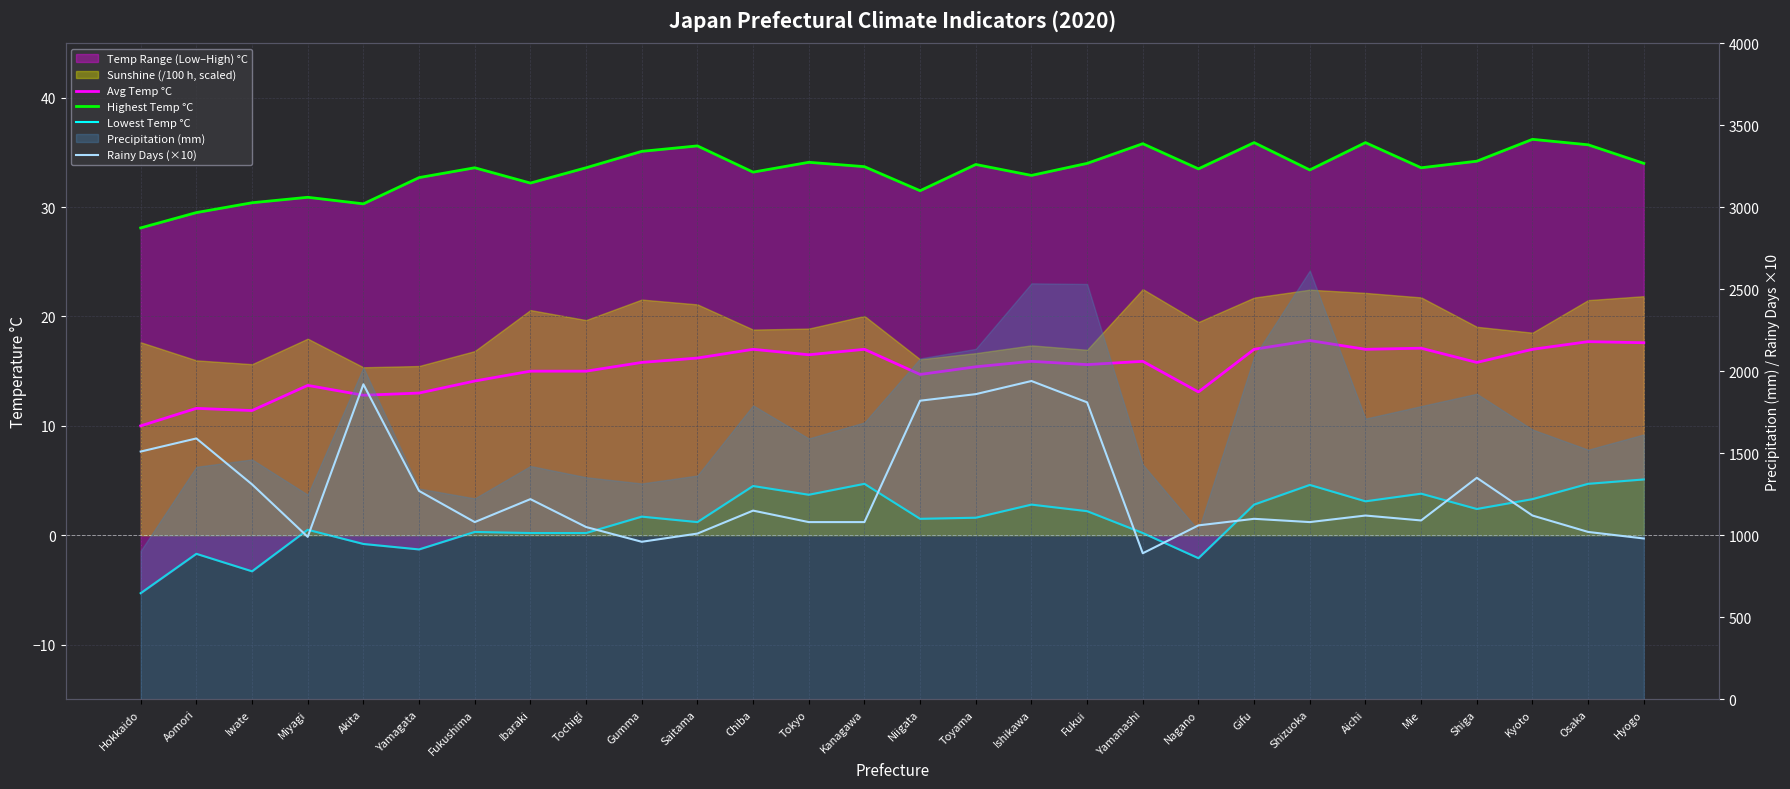

At how many categories does at least one series exceed 821?

28